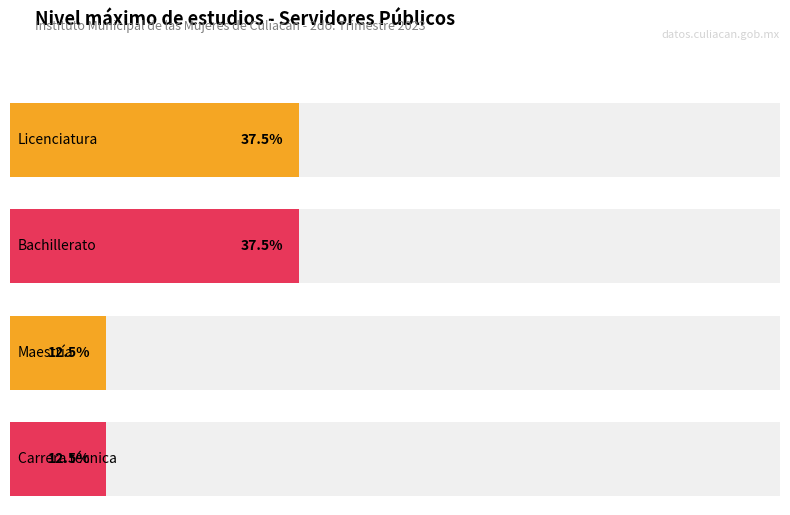

Is the value of Licenciatura at Licenciatura greater than the value of Bachillerato at Bachillerato?

No